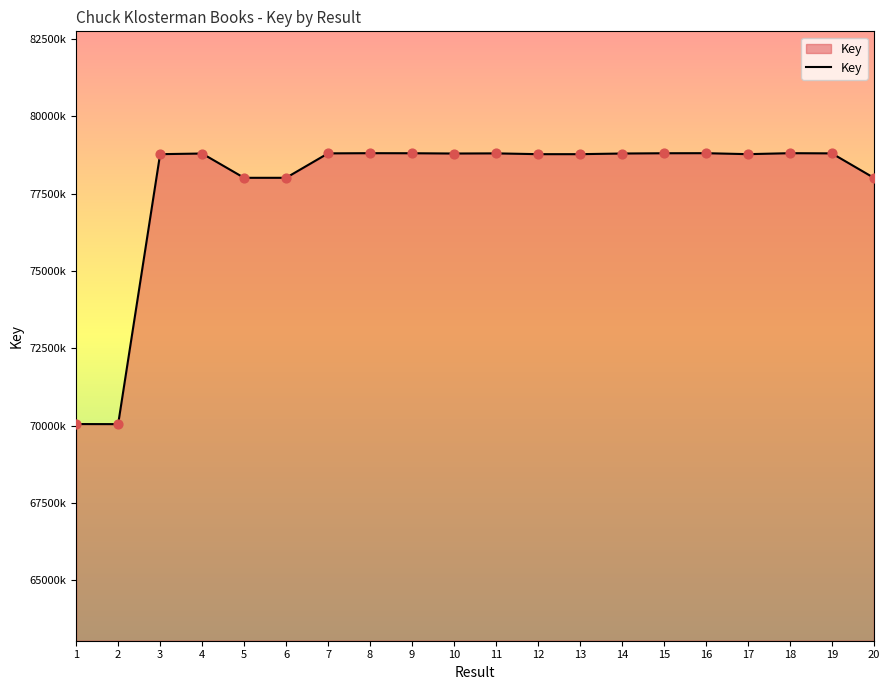

Does the chart have visible grid lines?

No